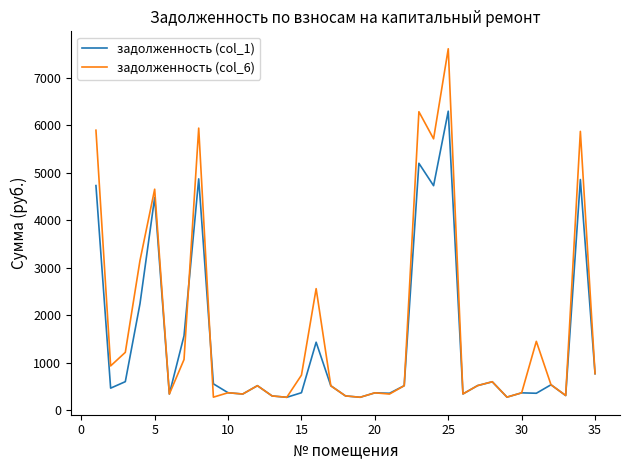

Rank the series by their maximum value, from highest to lowest.

задолженность (col_6), задолженность (col_1)